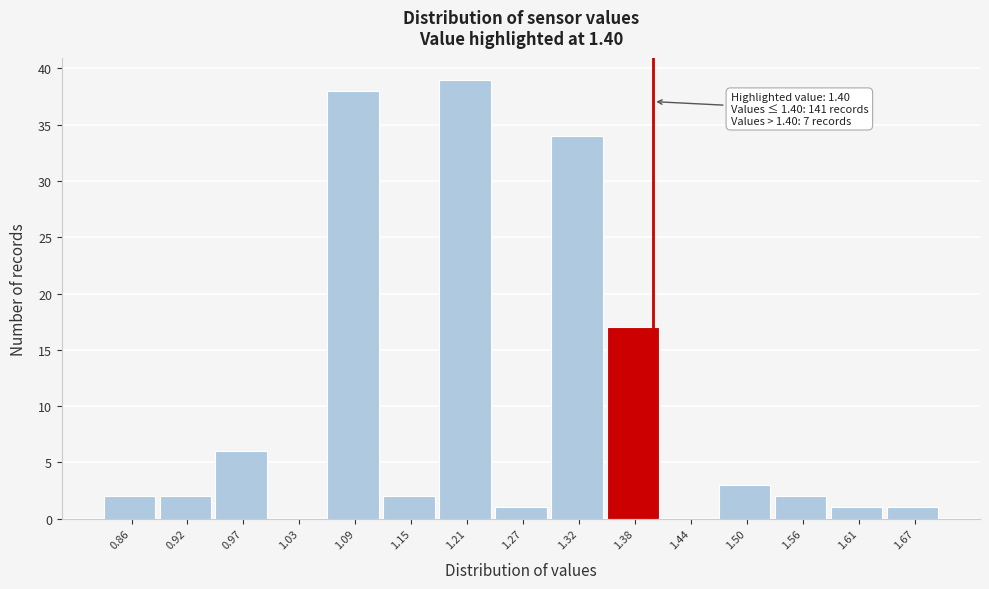

Over which range of the x-axis is the bar tallest?

1.178 to 1.236